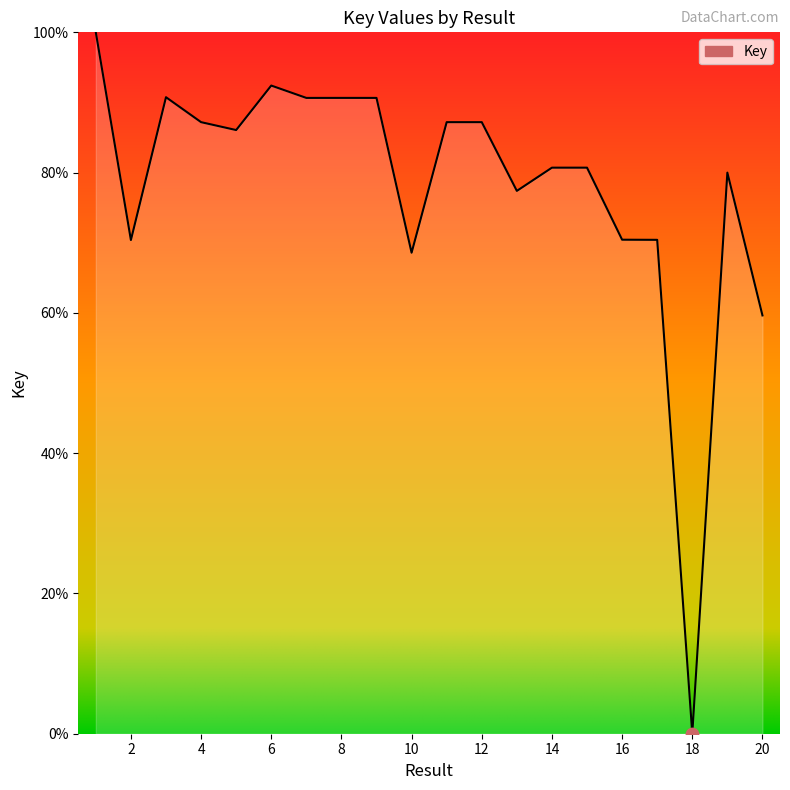

Does the chart have visible grid lines?

No